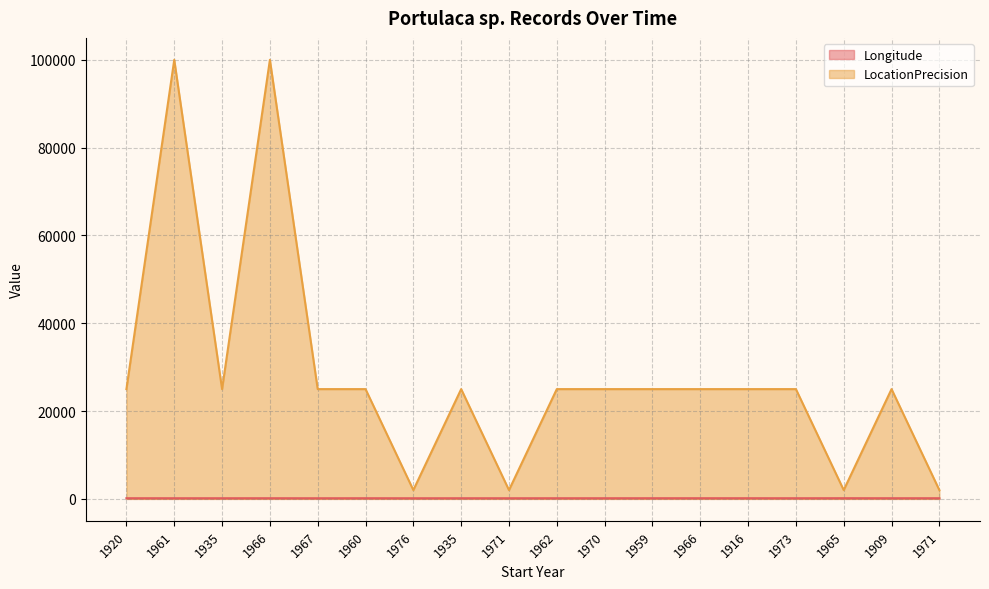

What is the sum of the Longitude values at 1970 and 1971?

288.8